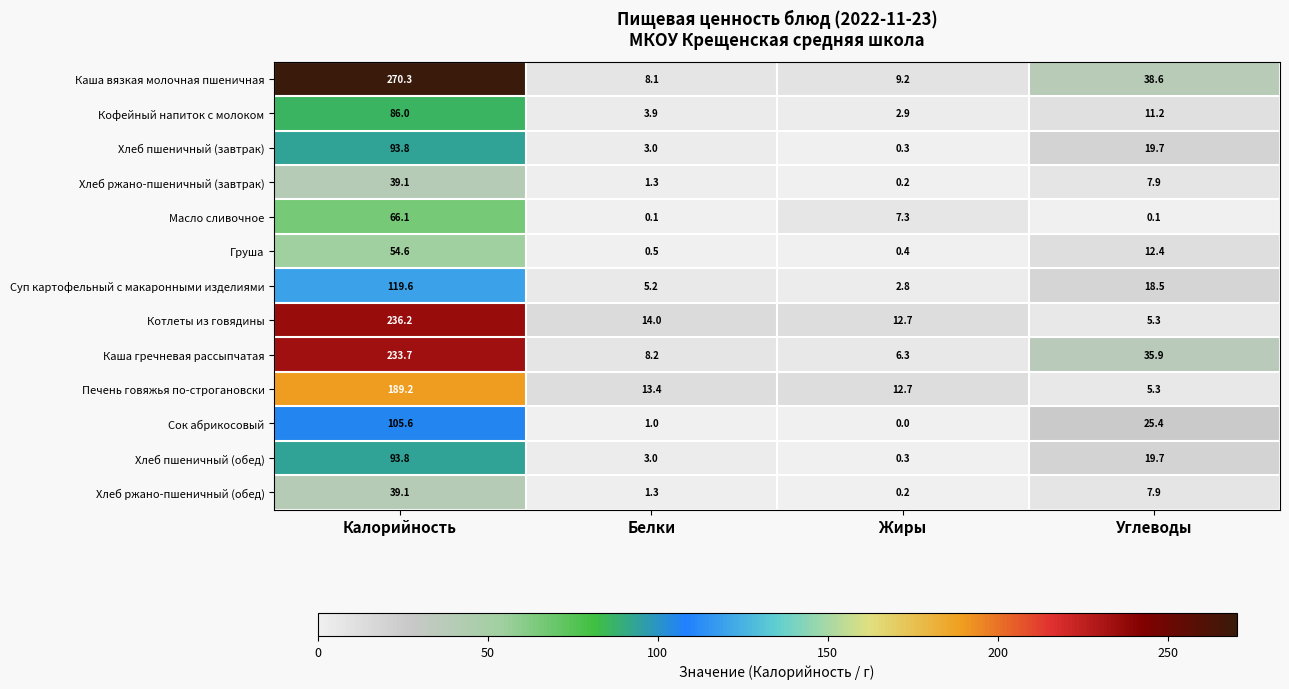

List the labels in order of Кофейный напиток с молоком value, smallest first.

Жиры, Белки, Углеводы, Калорийность